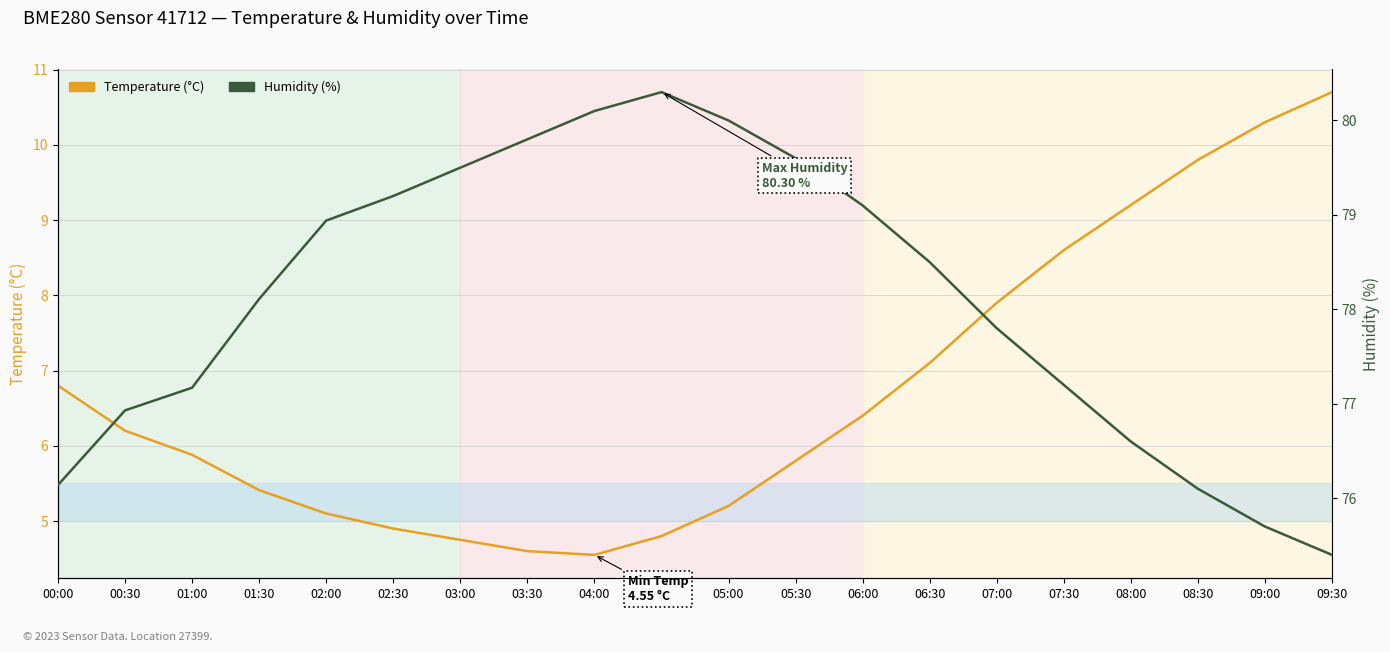

What is the maximum value for Temperature (°C)?

10.7